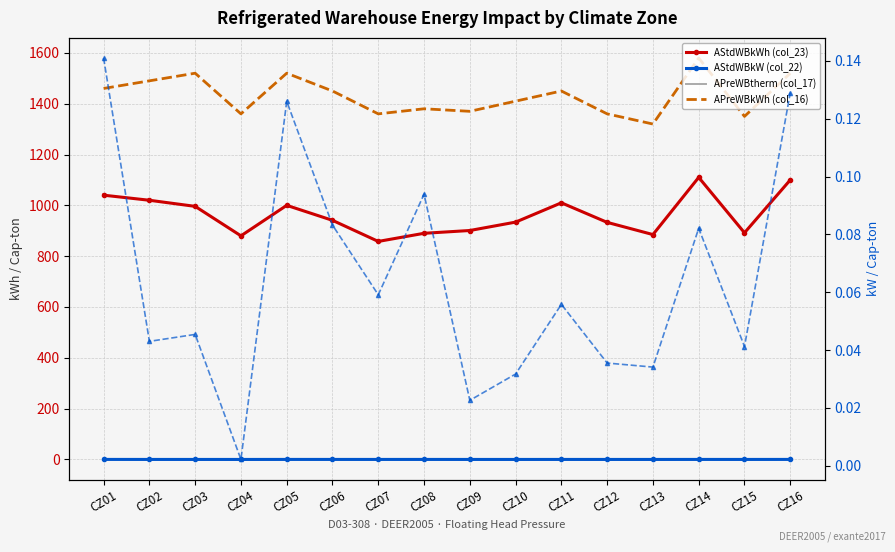

How many interior local valleys does the AStdWBkW (col_22) series have?

6